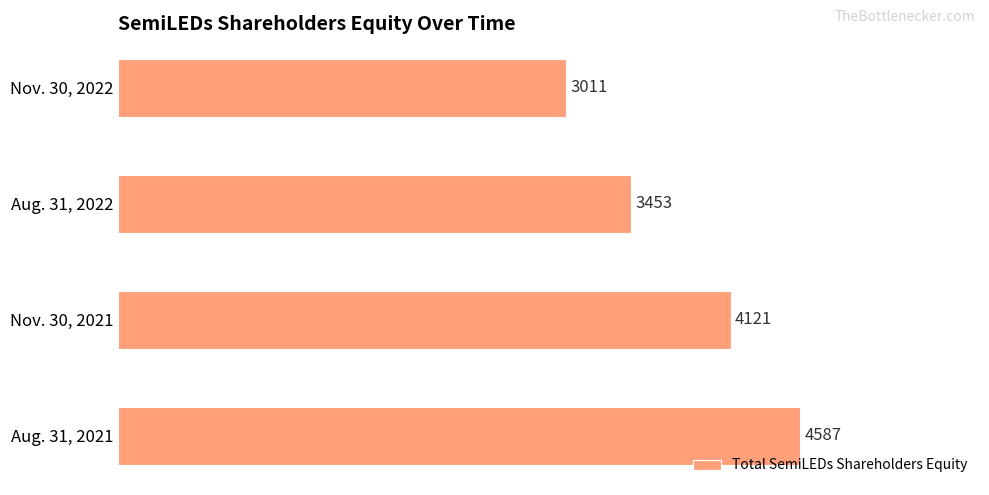

How many values are between 3453 and 4587?

3